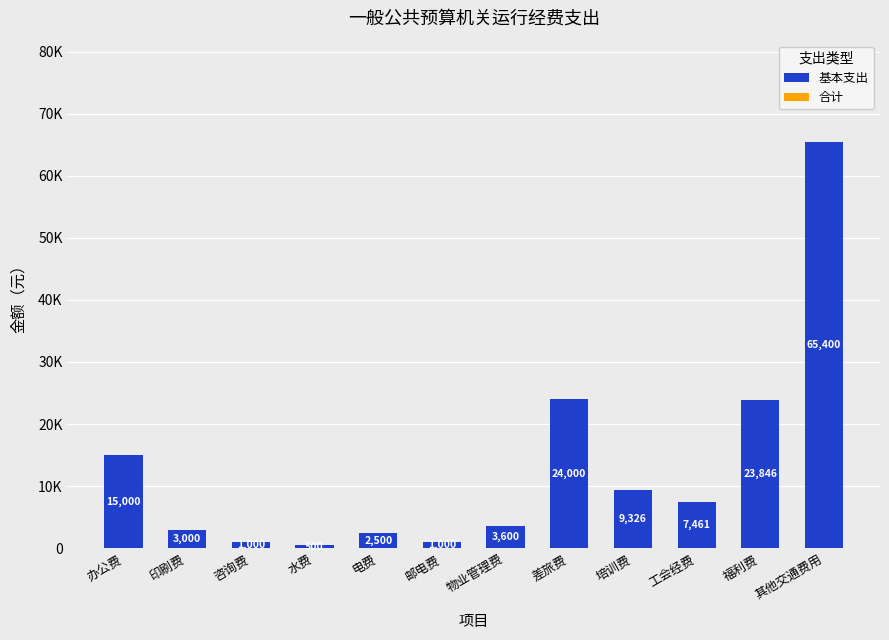

Does the chart contain any negative values?

No